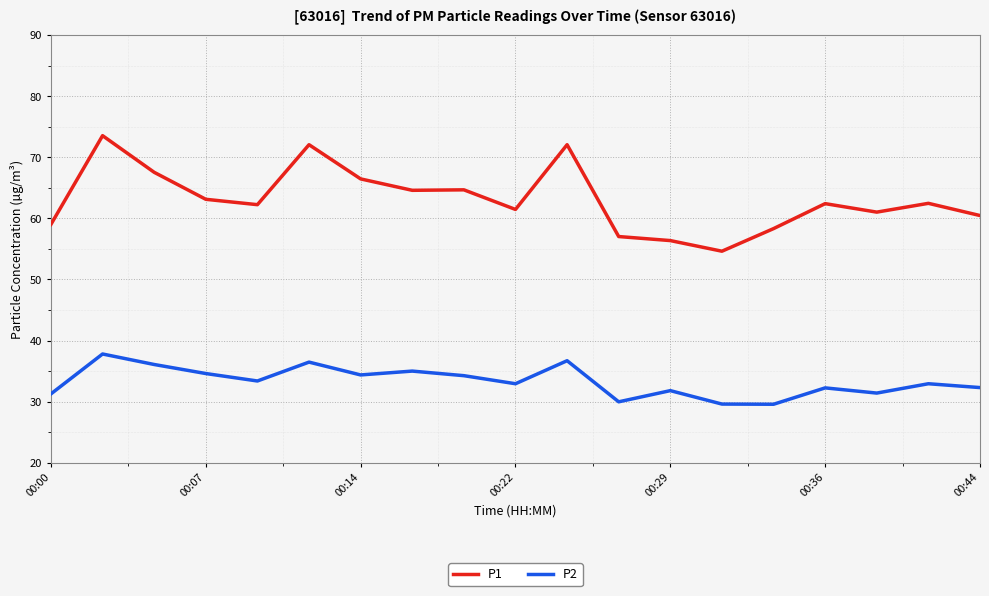

True or false: P2 and P1 intersect in this chart.

False